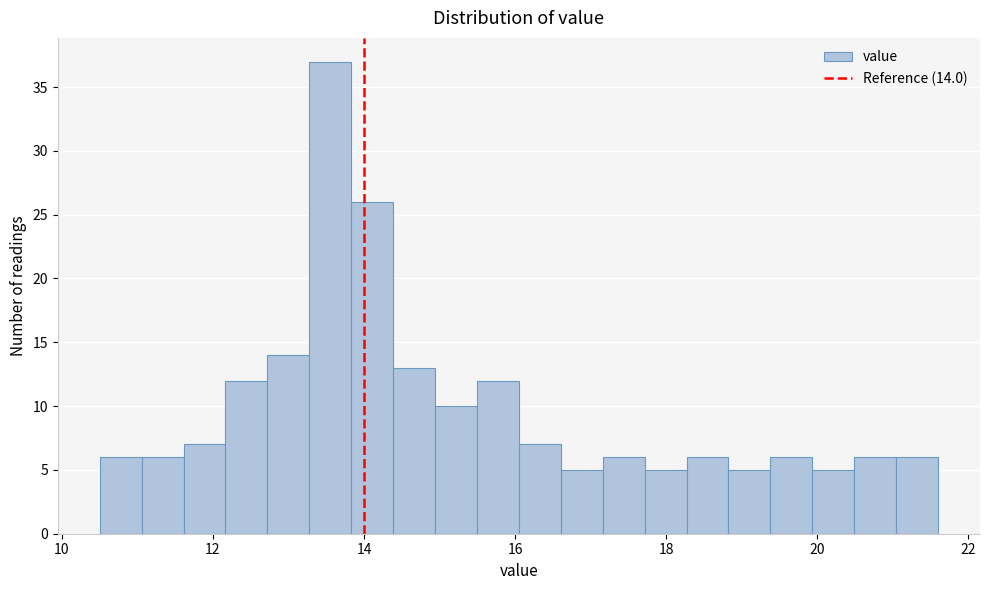

Read against the x-axis, roughly where is the centre of the tallest bar?

13.6